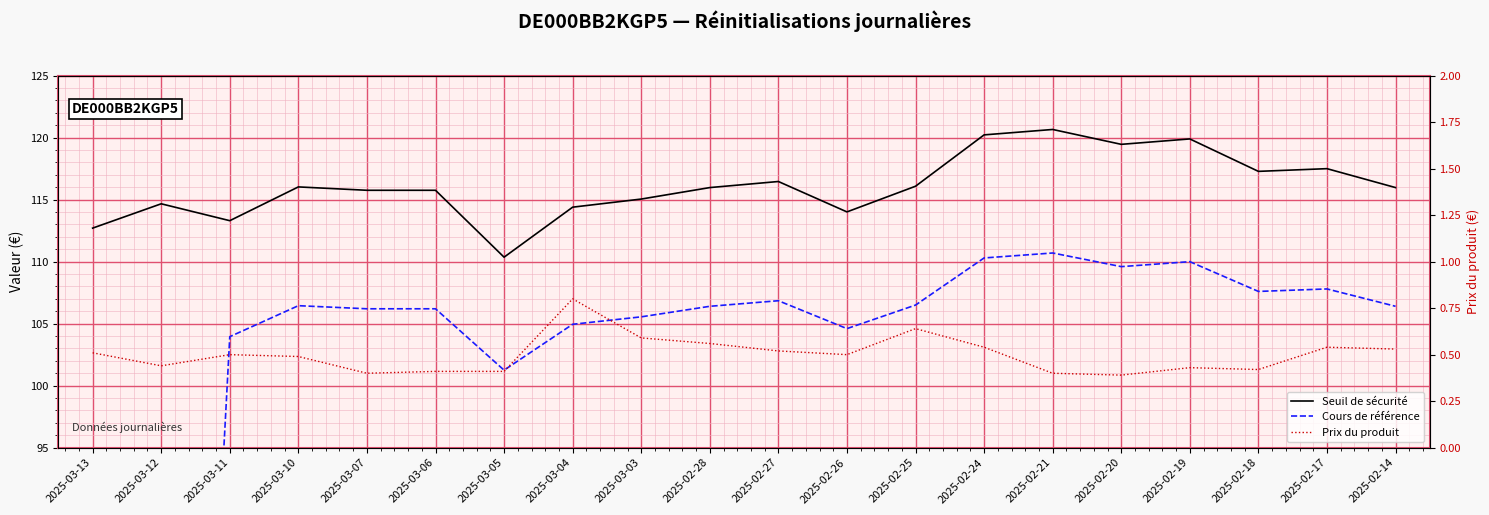

What are all the series names shown in the legend?

Seuil de sécurité, Cours de référence, Prix du produit